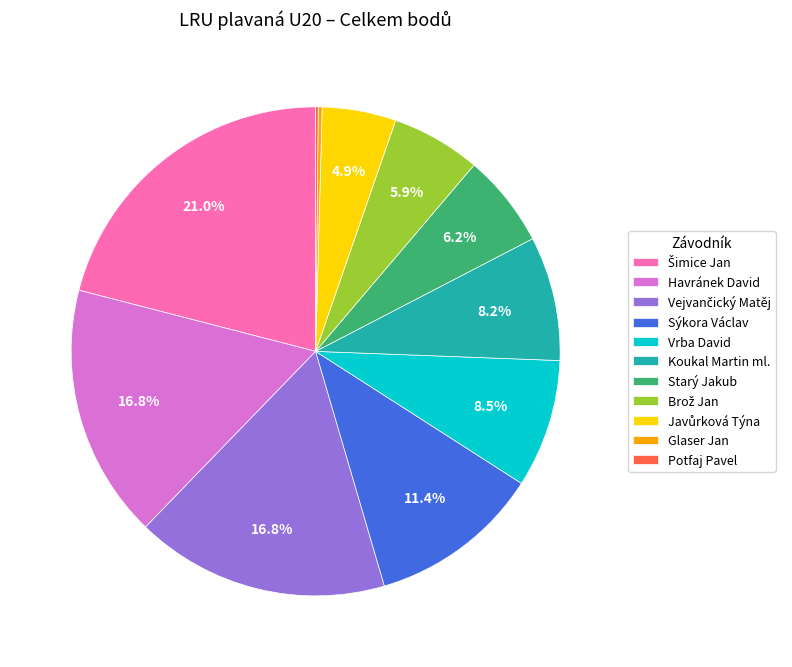

Is there any slice that represents more than half of the pie?

No